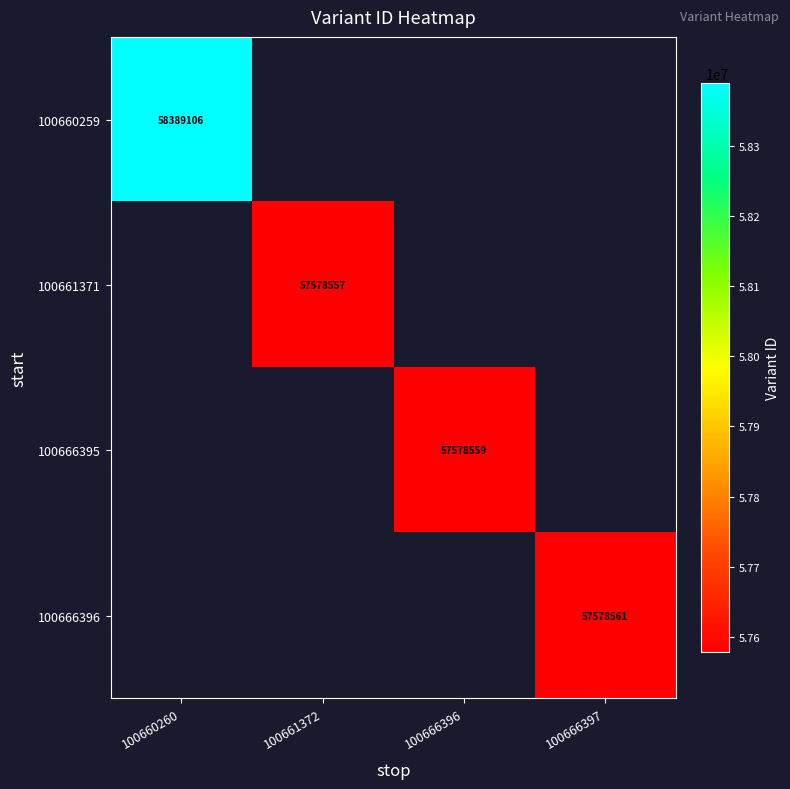

At how many categories does at least one series exceed 58066910?

1